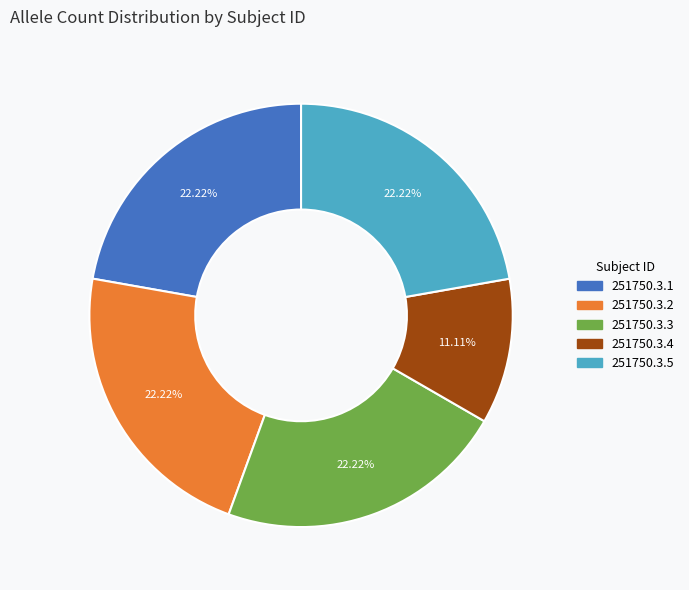

To the nearest percent, what is the average slice percentage?

20%